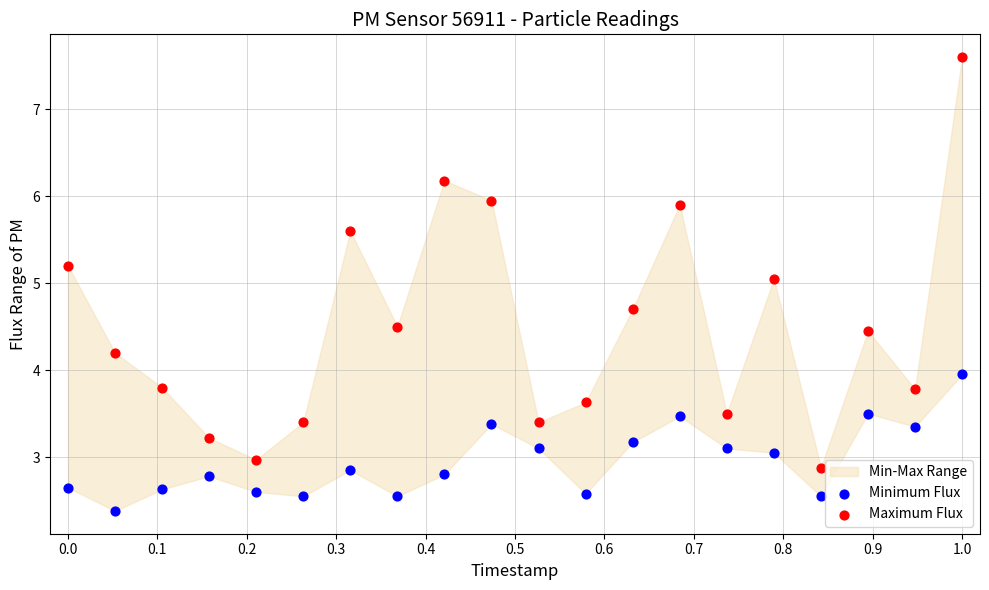

What is the X range (max minus min) for the scatter plot?

1.0